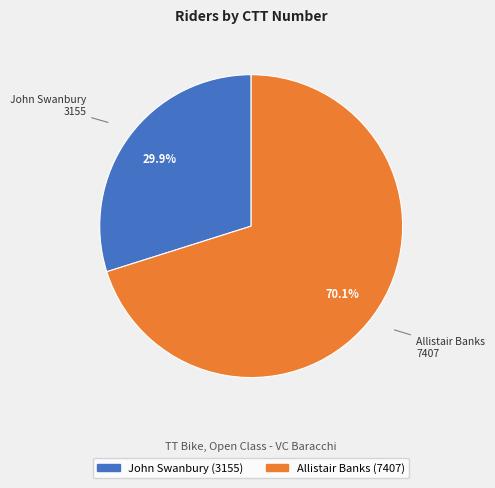

How many segments does this pie chart have?

2